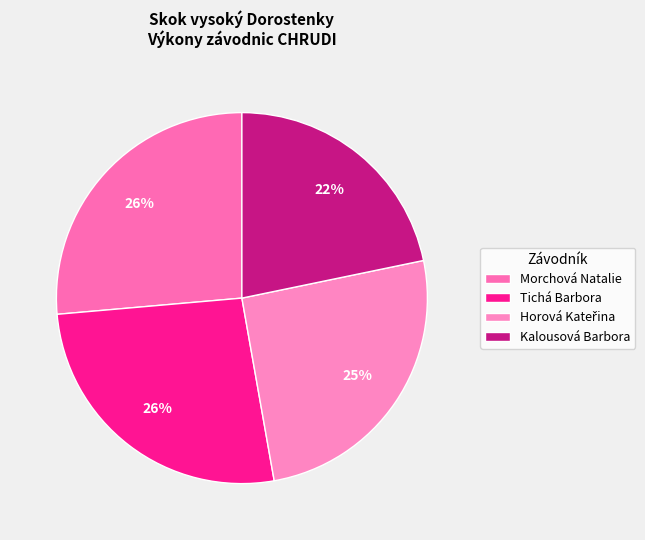

How many segments does this pie chart have?

4